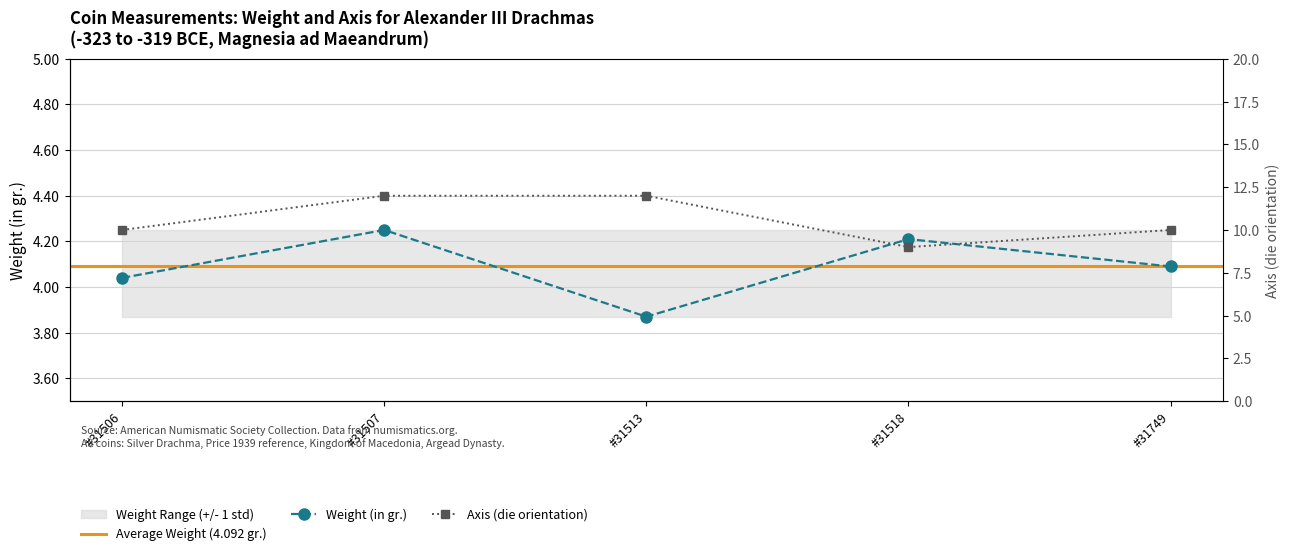

Reading left to right, list all the values displayed in this chart.

Weight (in gr.): 4.0	4.2	3.9	4.2	4.1
Axis: 10.0	12.0	12.0	9.0	10.0